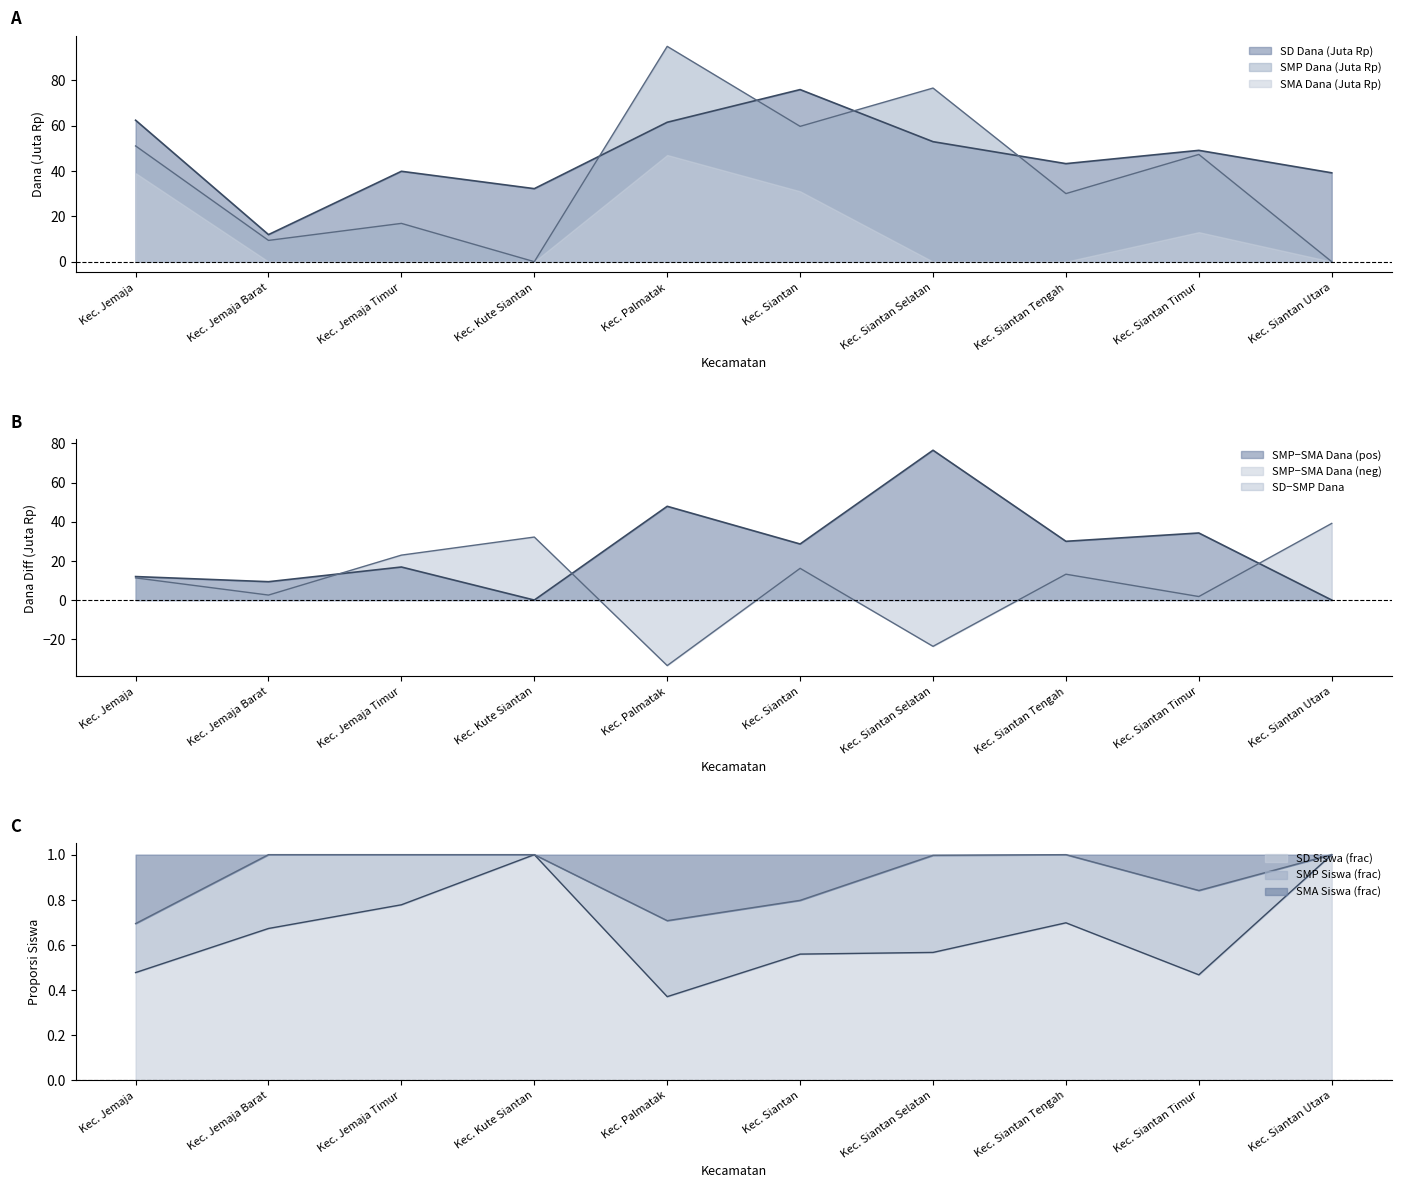

Which series has the largest range (max minus min)?

SMP_Dana_Disalurkan